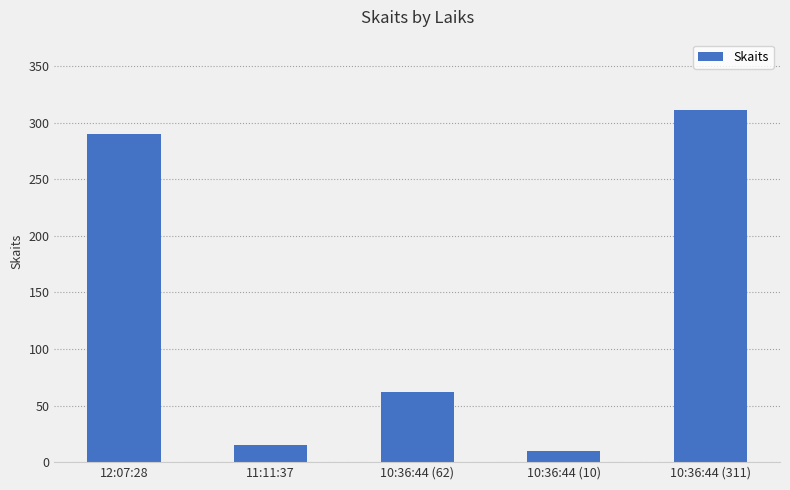

Approximately how many times larger is the value at 11:11:37 compared to 10:36:44 (62)?

0.2